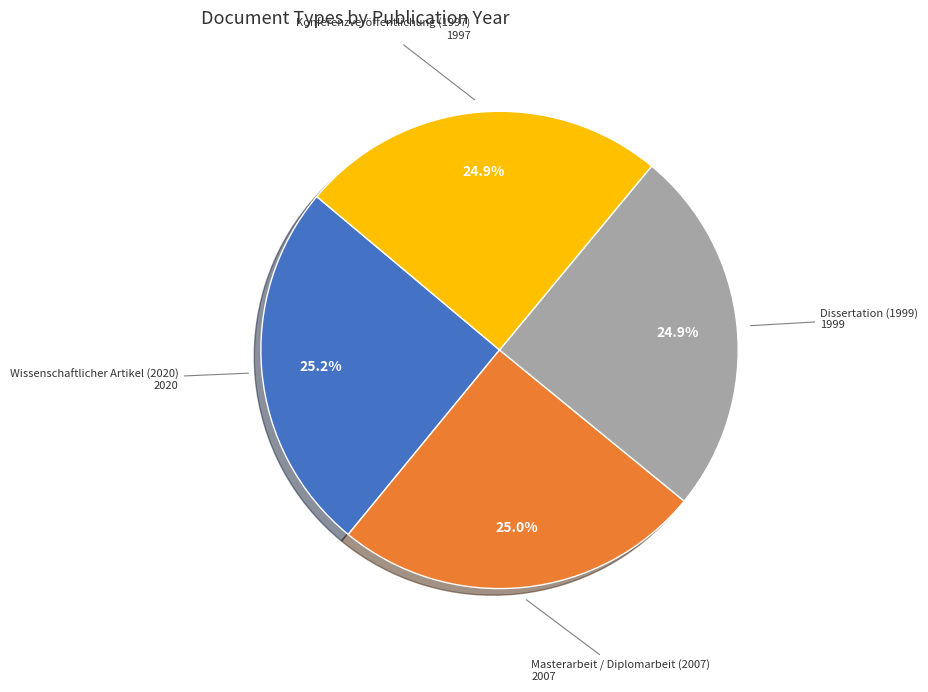

Is there any slice that represents more than half of the pie?

No